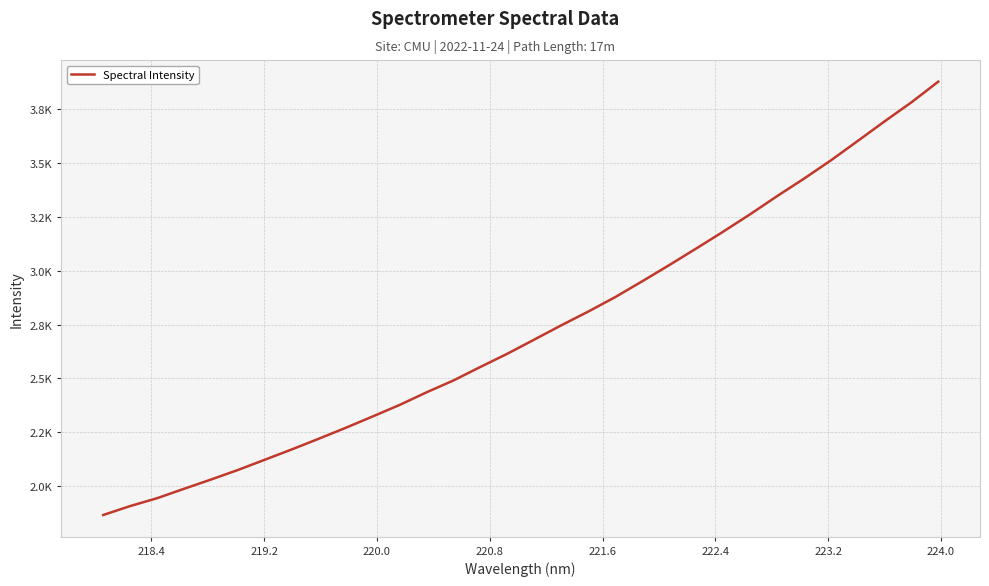

Does the chart have visible grid lines?

Yes